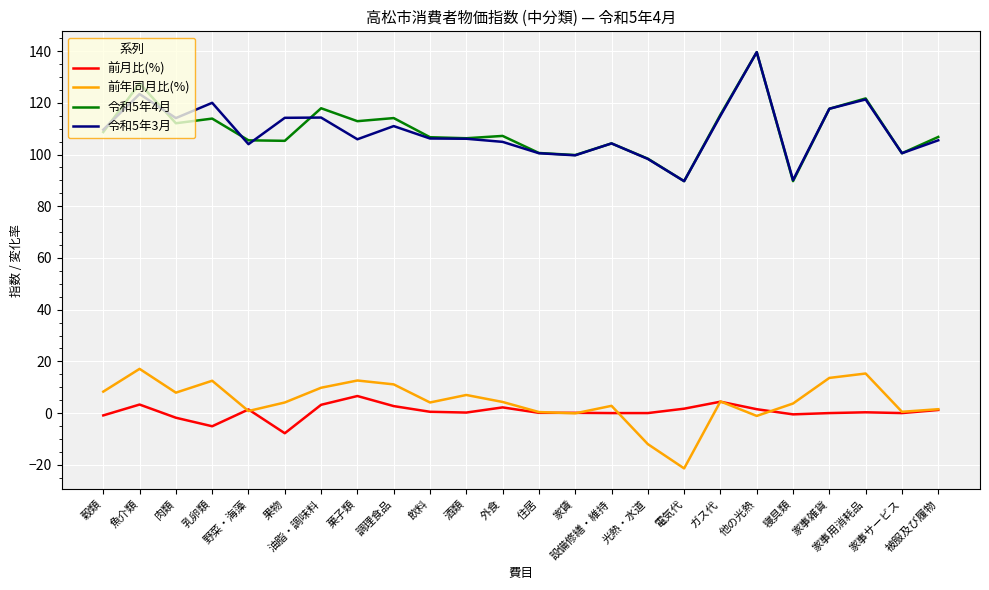

True or false: 令和5年4月 and 令和5年3月 cross at least once.

True